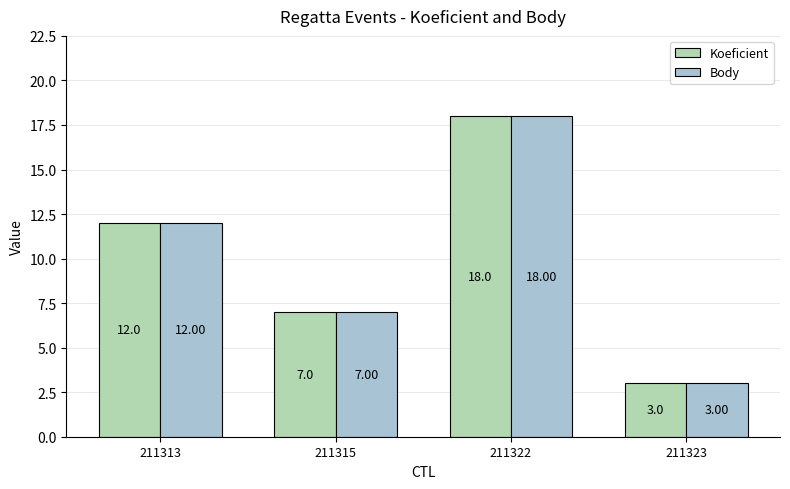

Rank the categories by Body value from highest to lowest.

211322, 211313, 211315, 211323